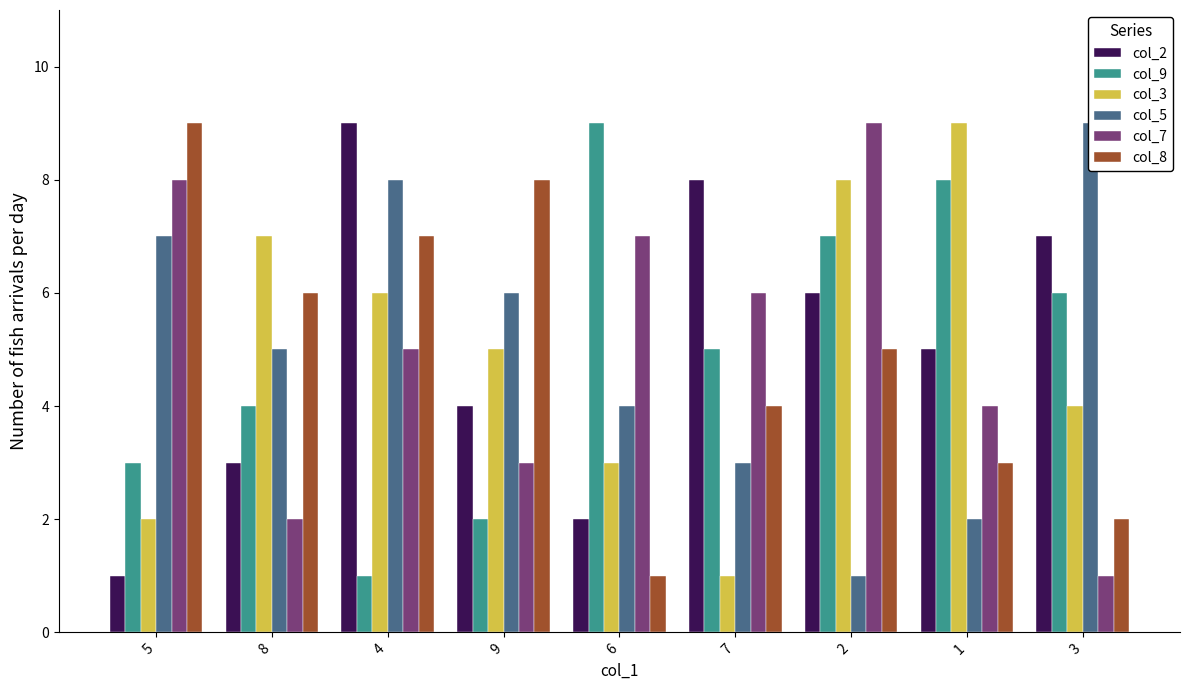

Which series has the largest total across all categories?

col_2